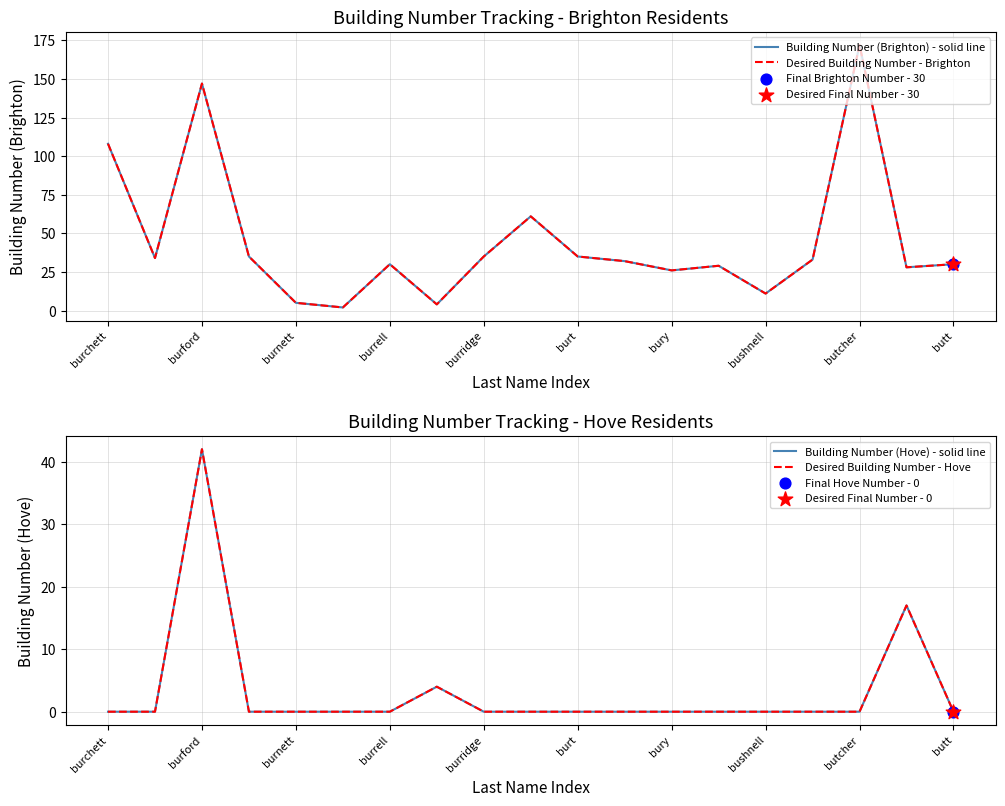

At how many categories does at least one series exceed 121?

2